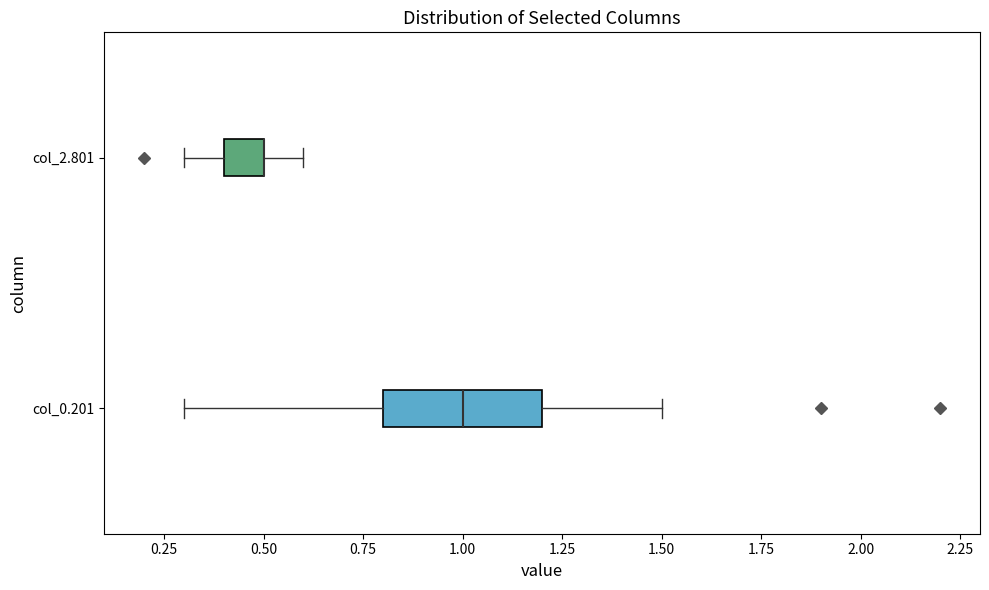

Reading bottom to top, transcribe this box plot: for each box, give where its median line is, the range the box spans, and where its two whiskers end, as read against the x-axis. The values are not printed on the chart, so give them approximately, as read against the axis.

col_0.201: median 1.0, box 0.8 to 1.2, whiskers 0.3 to 1.5
col_2.801: median 0.5 (drawn on the box's right edge), box 0.4 to 0.5, whiskers 0.3 to 0.6